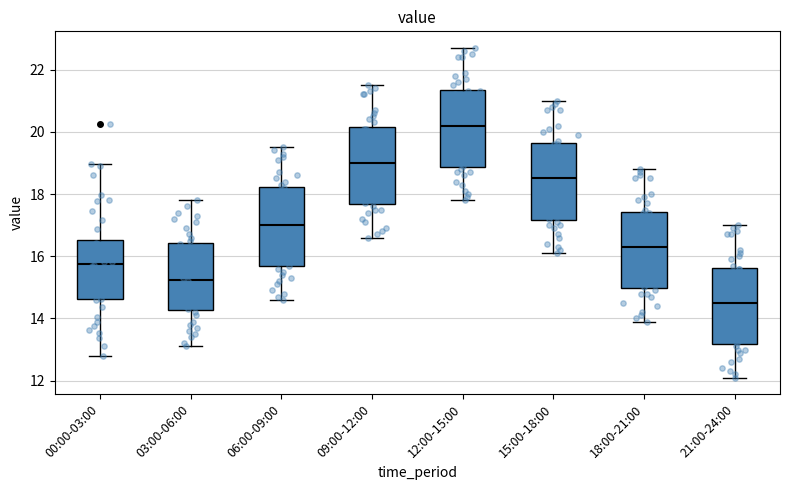

Reading left to right, transcribe this box plot: for each box, give where its median line is, the range the box spans, and where its two whiskers end, as read against the y-axis. The values are not printed on the chart, so give them approximately, as read against the axis.

00:00-03:00: median 15.8, box 14.6 to 16.6, whiskers 12.8 to 19.0
03:00-06:00: median 15.2, box 14.2 to 16.4, whiskers 13.2 to 17.8
06:00-09:00: median 17.0, box 15.6 to 18.2, whiskers 14.6 to 19.6
09:00-12:00: median 19.0, box 17.6 to 20.2, whiskers 16.6 to 21.6
12:00-15:00: median 20.2, box 18.8 to 21.4, whiskers 17.8 to 22.8
15:00-18:00: median 18.6, box 17.2 to 19.6, whiskers 16.2 to 21.0
18:00-21:00: median 16.4, box 15.0 to 17.4, whiskers 14.0 to 18.8
21:00-24:00: median 14.6, box 13.2 to 15.6, whiskers 12.2 to 17.0